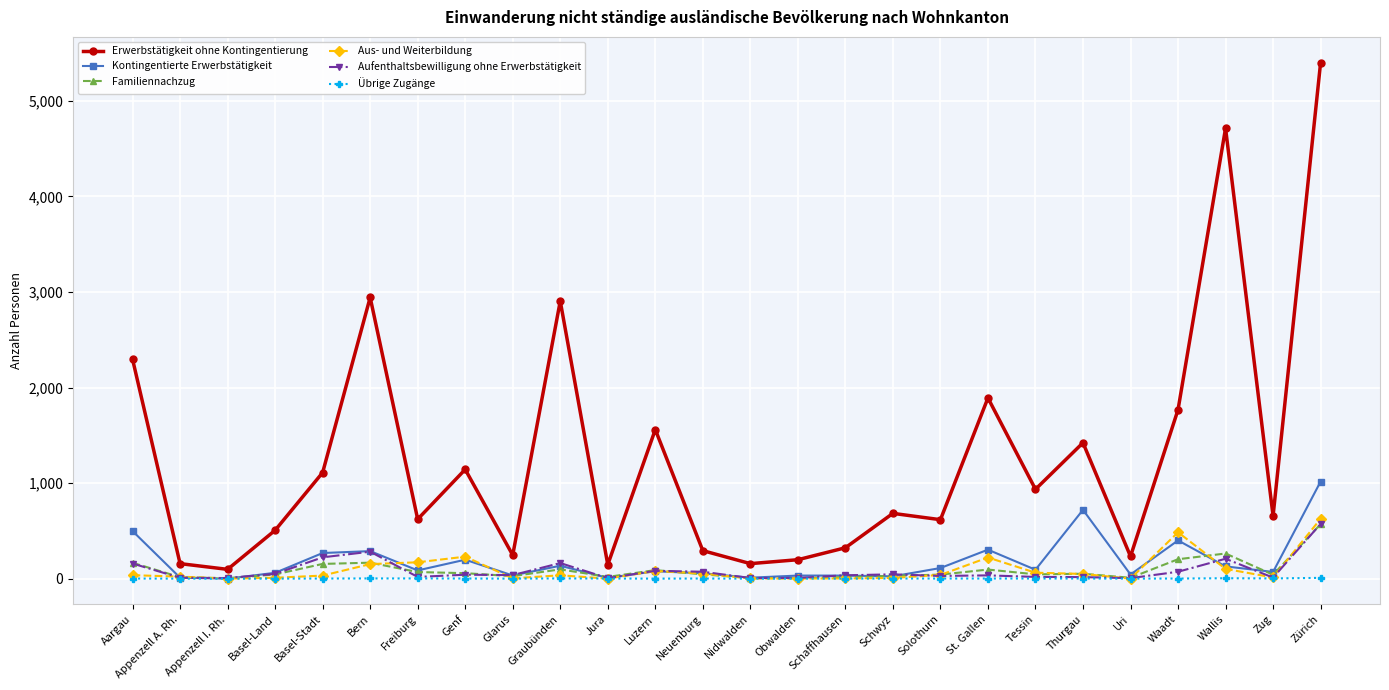

Which series changed the most between Nidwalden and St. Gallen?

Erwerbstätigkeit ohne Kontingentierung